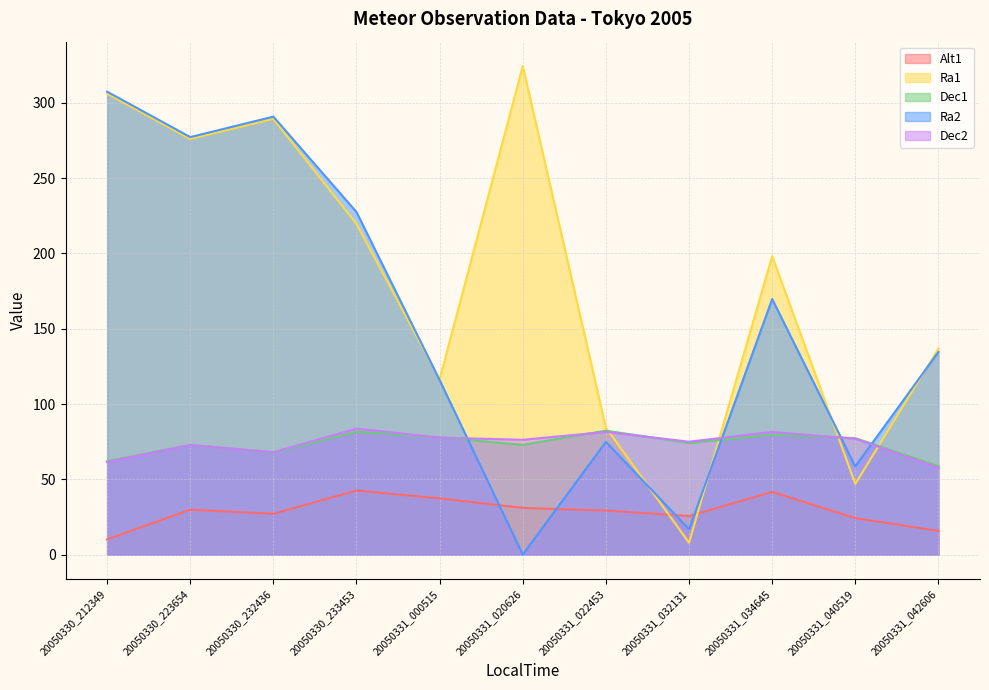

What is the spread (max minus min) of values at 20050331_022453?

55.1